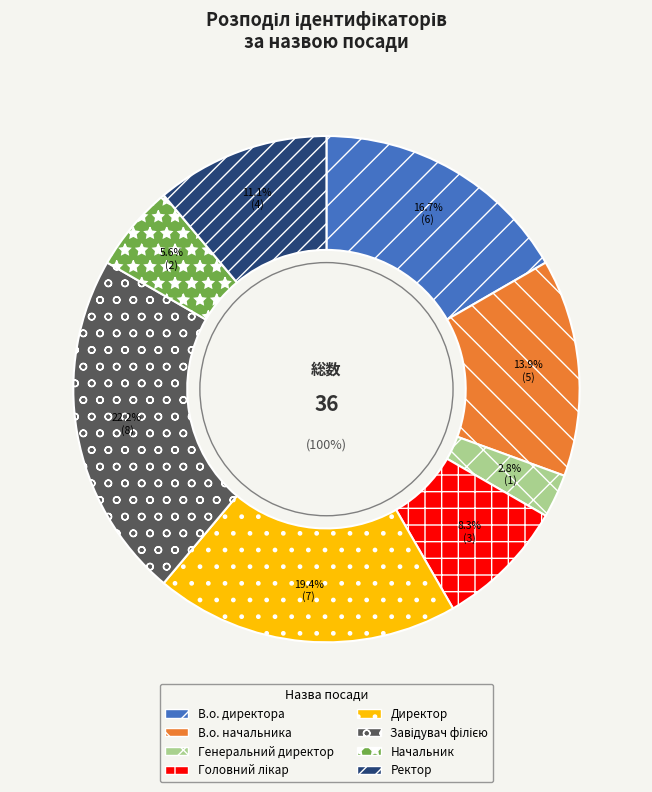

Is the sum of В.о. директора and Начальник greater than half?

No